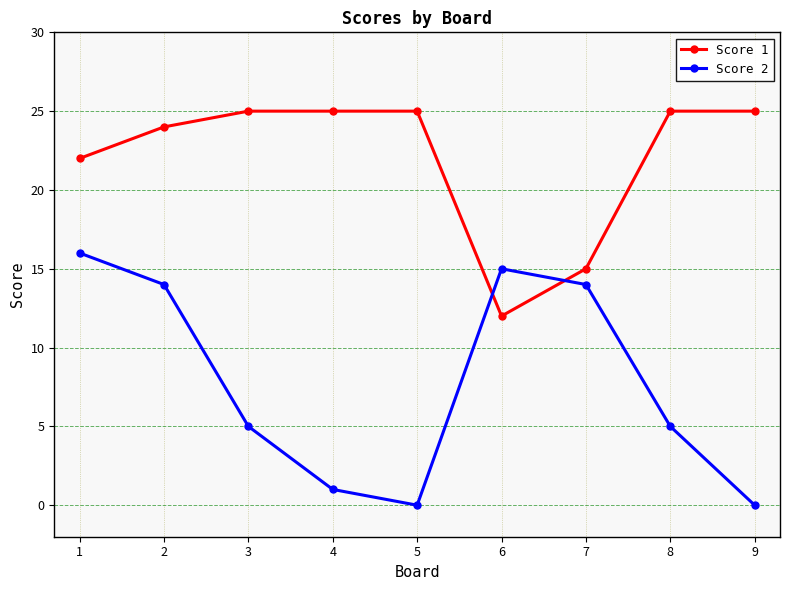

Which series changed the most between 3 and 4?

Score 2